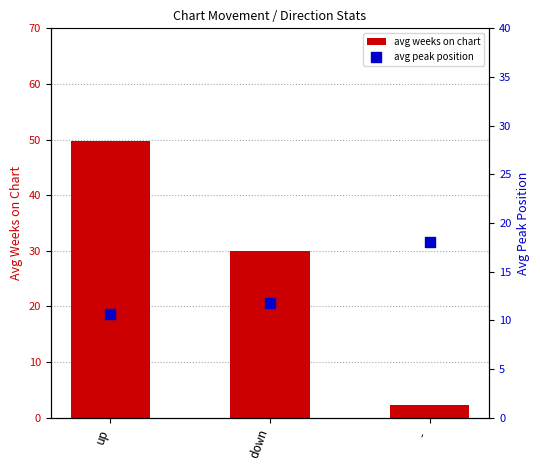

At which category is the sum across all series the highest?

up